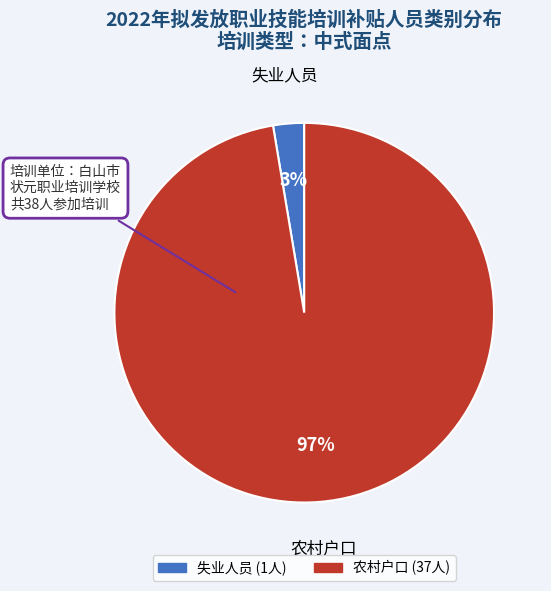

To the nearest percent, what is the average slice percentage?

50%